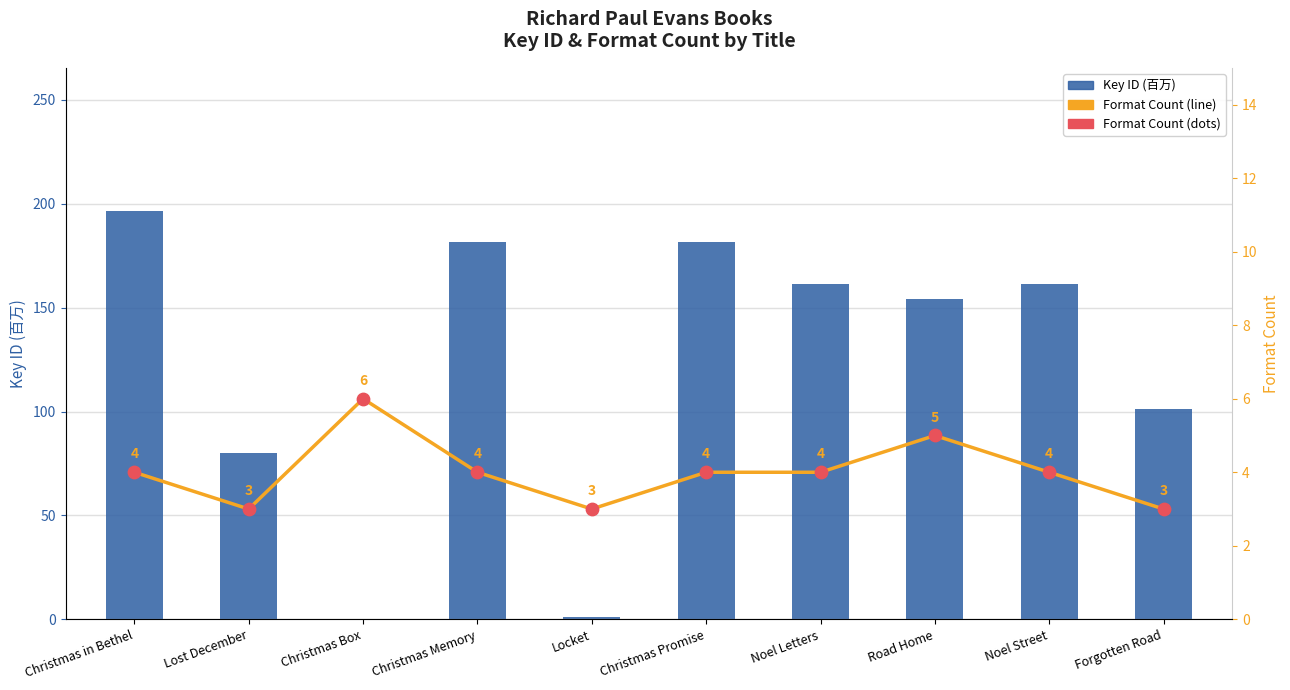

Which series reaches the maximum Y coordinate?

Key ID (百万)